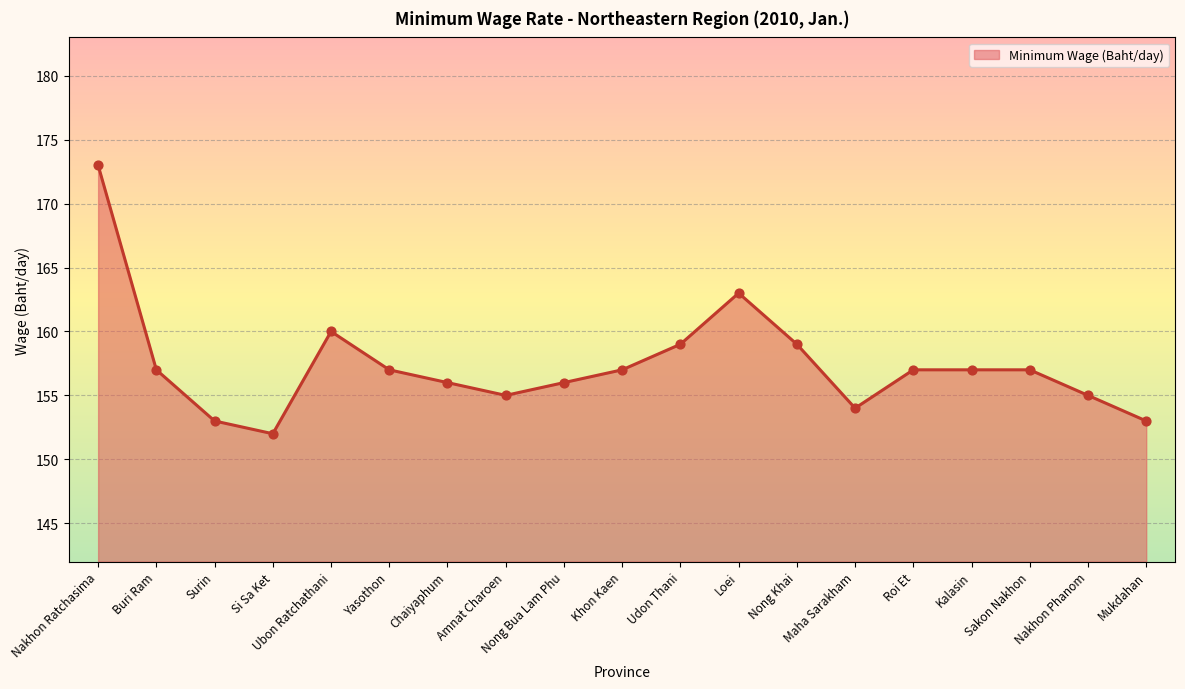

Which has a higher value, Chaiyaphum or Mukdahan?

Chaiyaphum